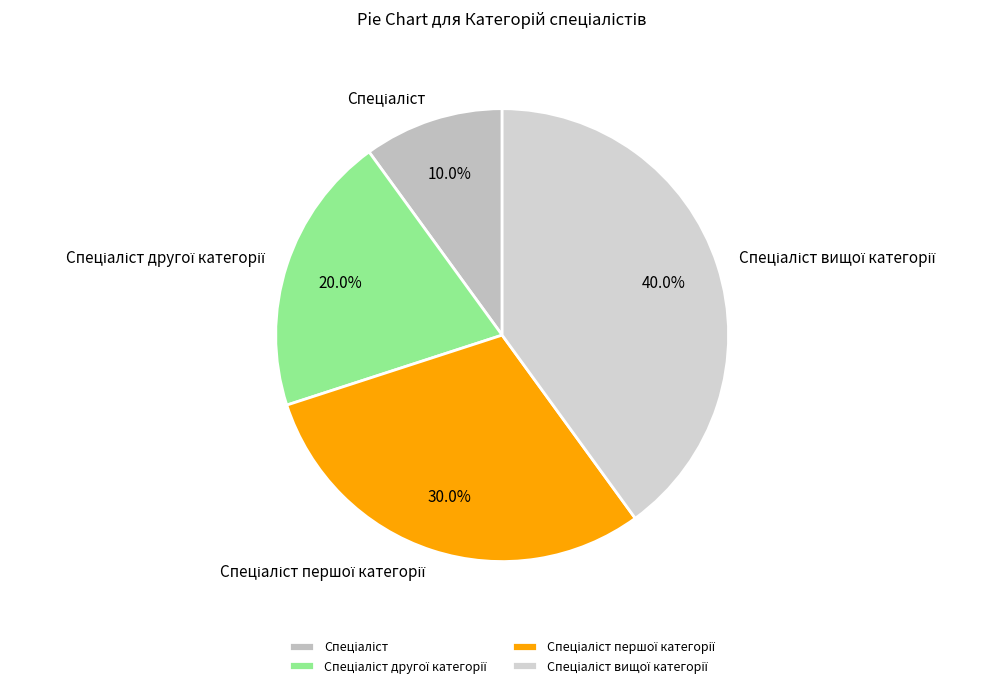

Does any single category account for the majority?

No